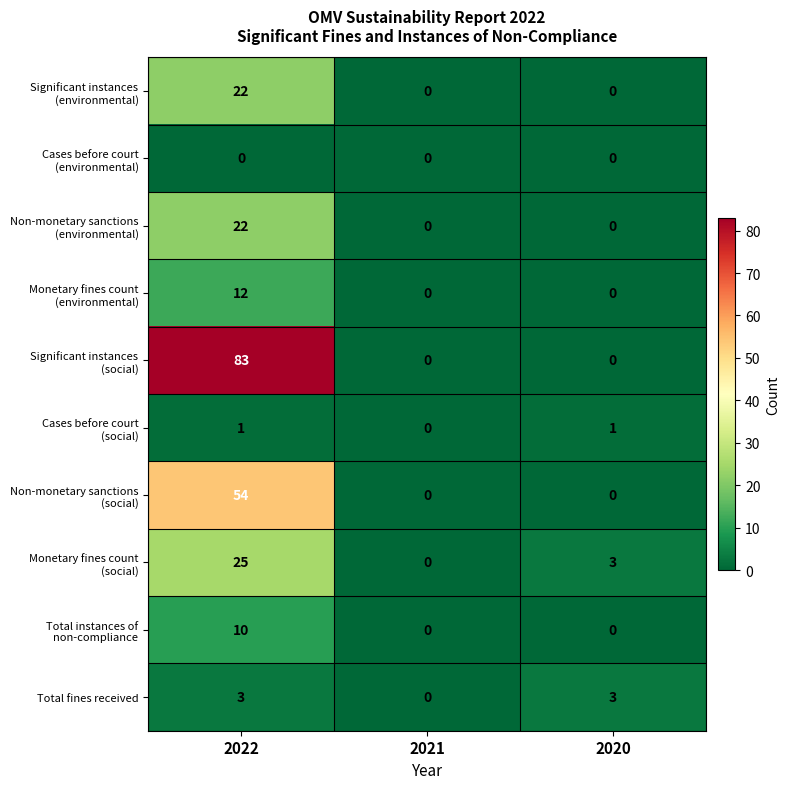

Count the number of data series in this chart.

10